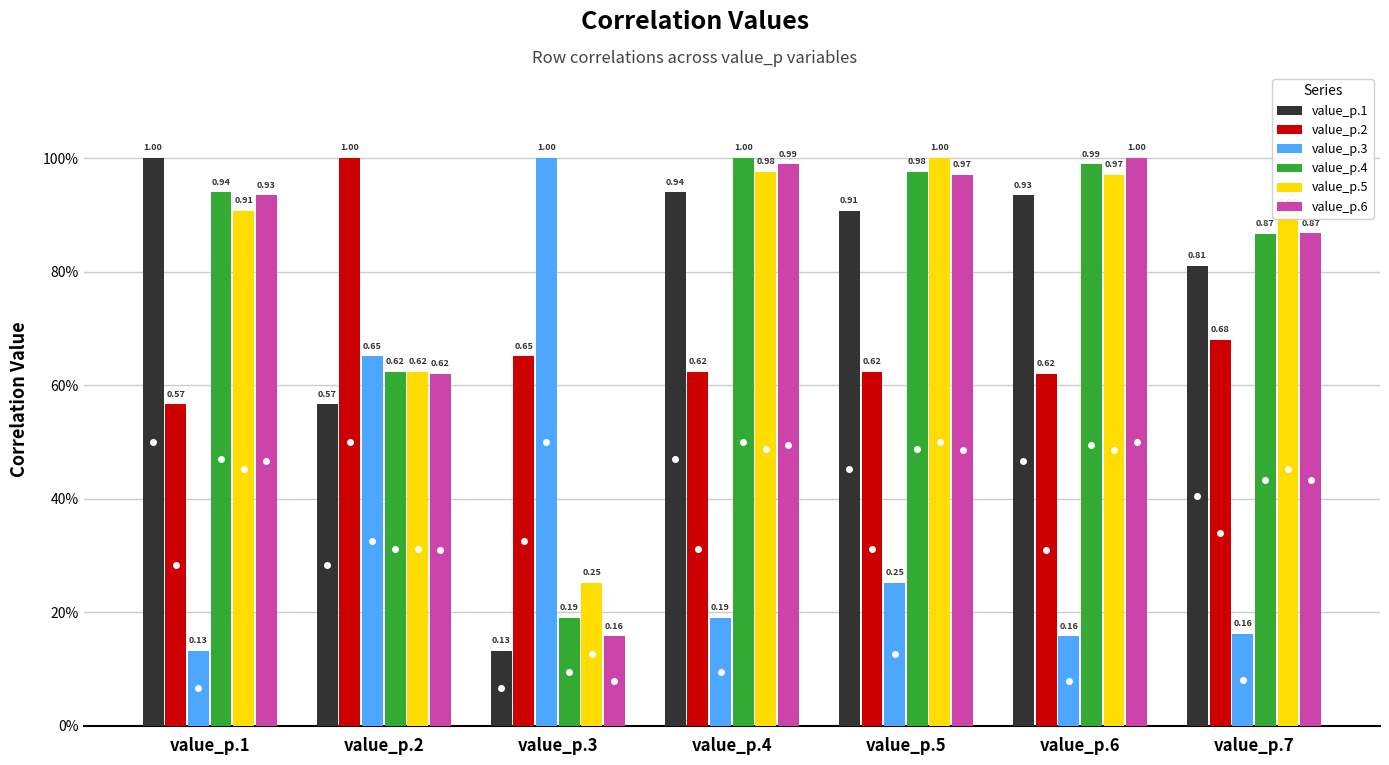

What are all the series names shown in the legend?

value_p.1, value_p.2, value_p.3, value_p.4, value_p.5, value_p.6